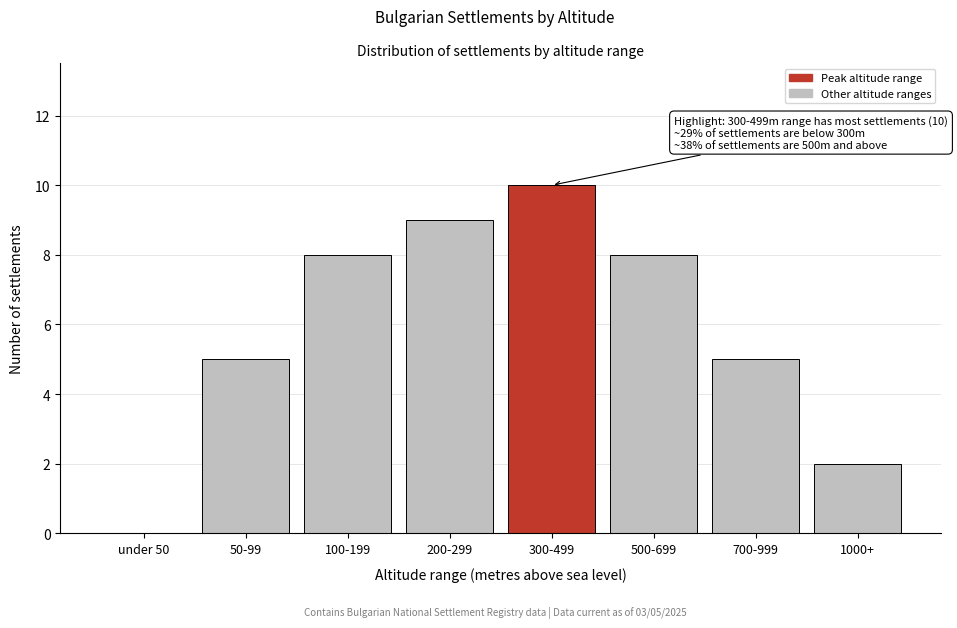

Reading left to right, what are all the values shown in this chart?

under 50=0	50-99=5	100-199=8	200-299=9	300-499=10	500-699=8	700-999=5	1000+=2